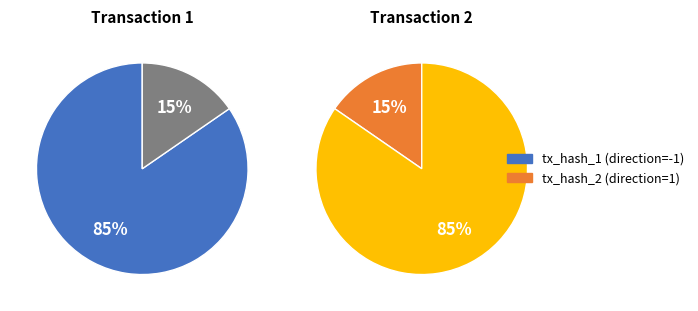

Is there any slice that represents more than half of the pie?

Yes